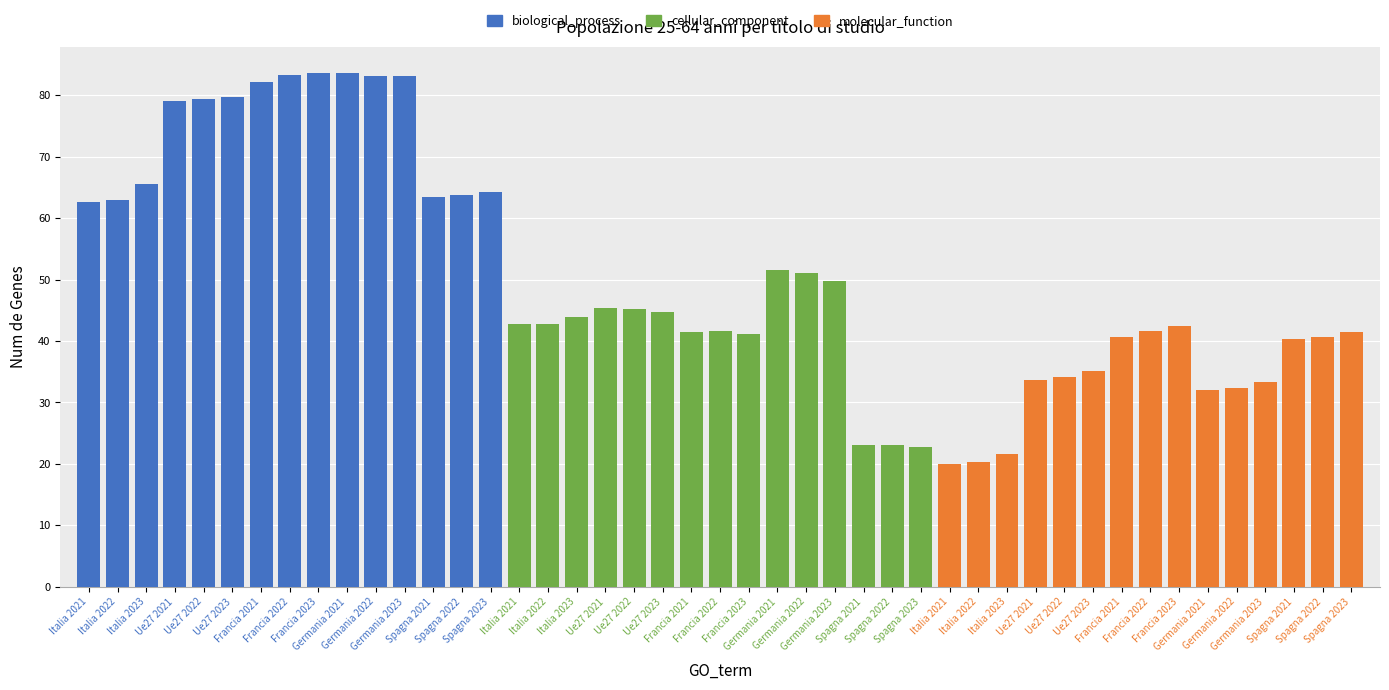

List the series in order of their overall mean, lowest first.

molecular_function, cellular_component, biological_process